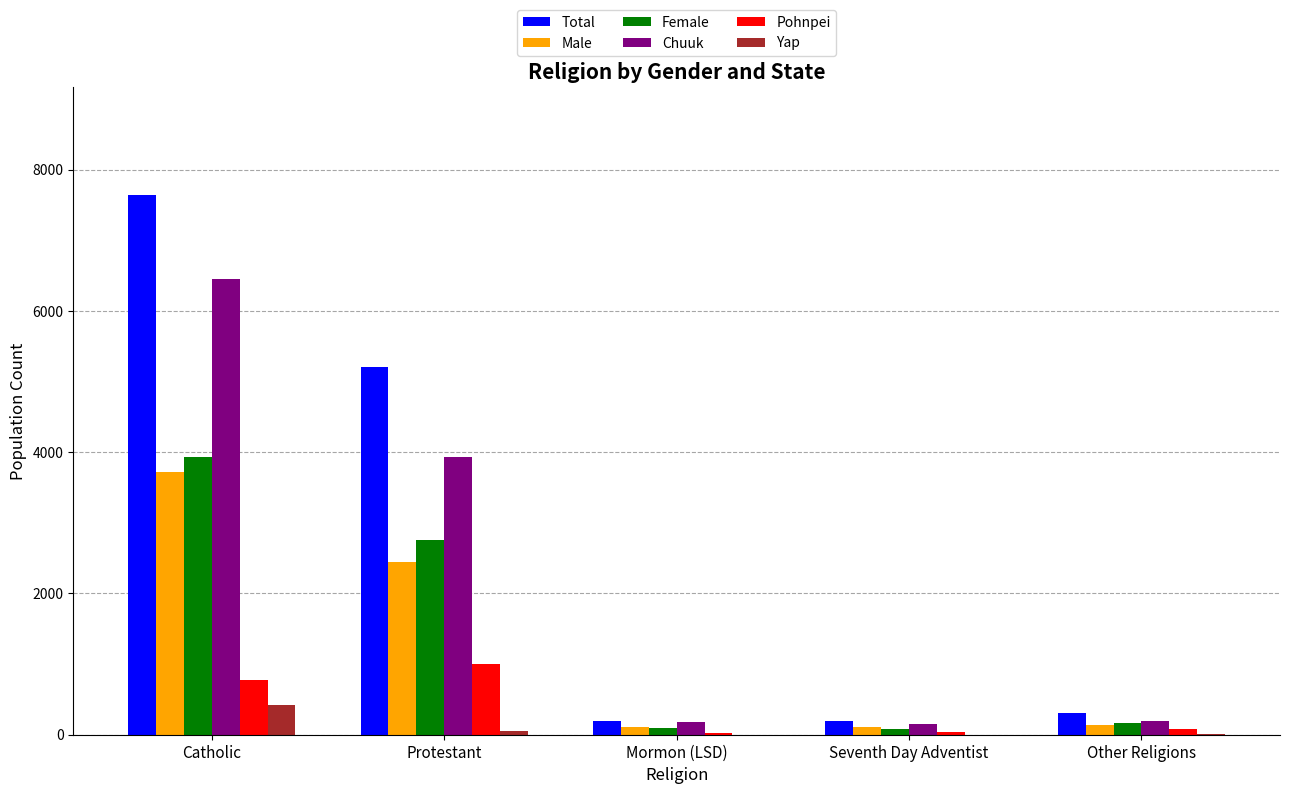

At which category is the sum across all series the highest?

Catholic